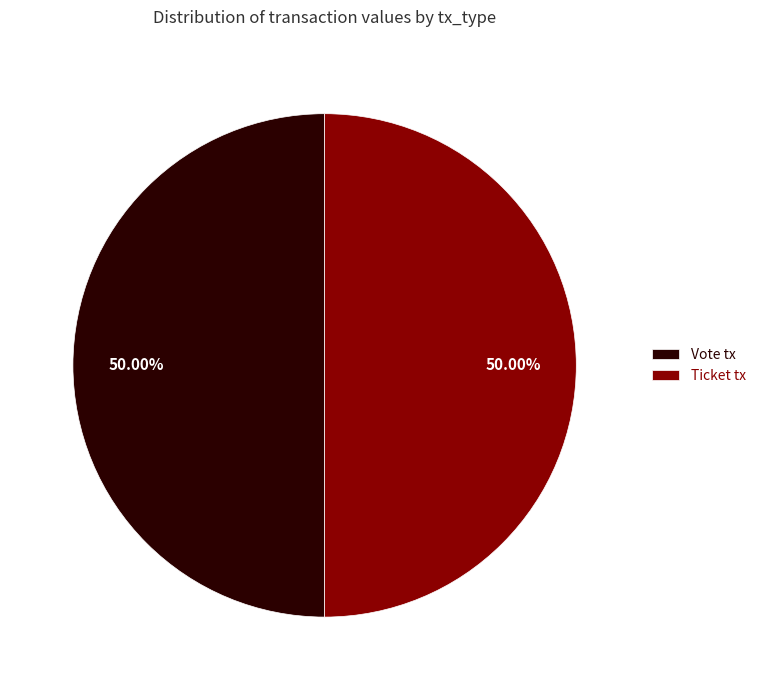

What is the ratio of the value at Ticket tx to the value at Vote tx?

1.0